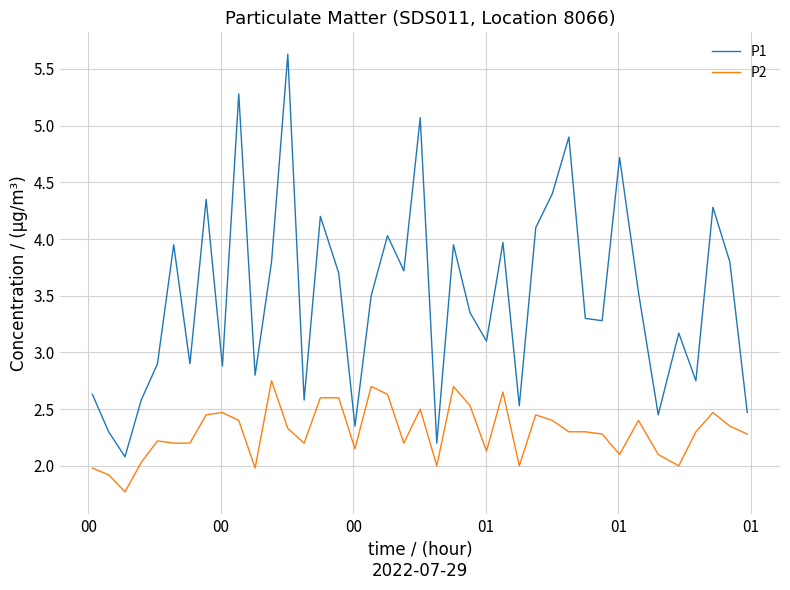

Rank the series by their average value, from lowest to highest.

P2, P1